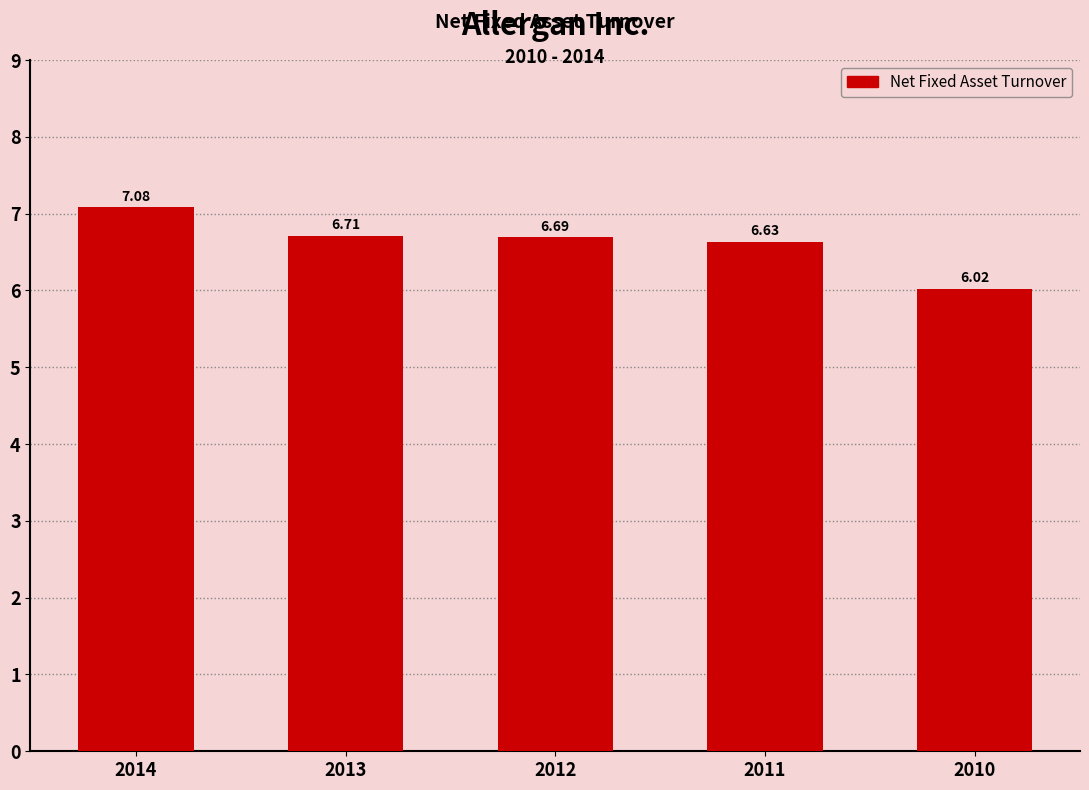

What is the change in value from 2014 to 2013?

-0.4